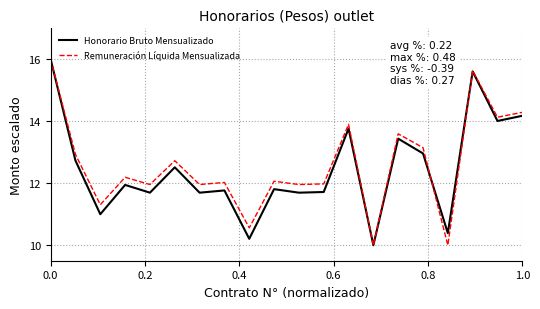

Which series ends up on top after the final intersection of Honorario Bruto Mensualizado and Remuneración Líquida Mensualizada?

Remuneración Líquida Mensualizada